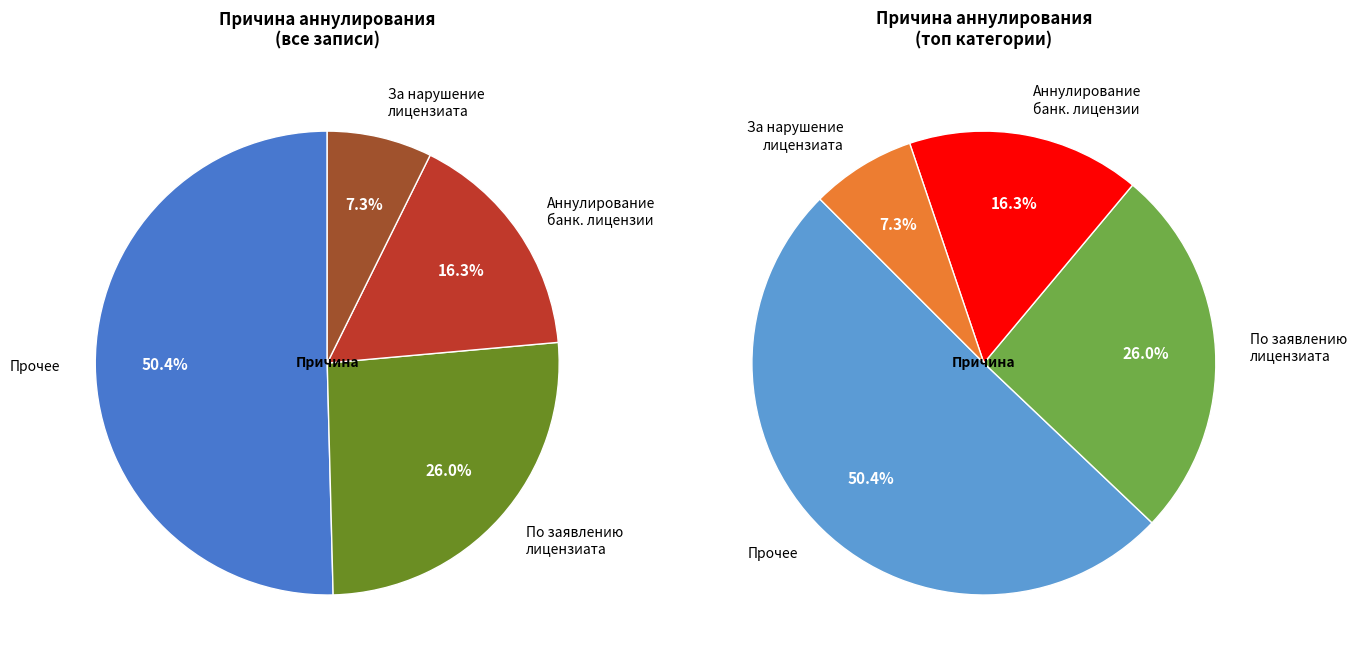

Which slice represents more than half of the pie?

Прочее